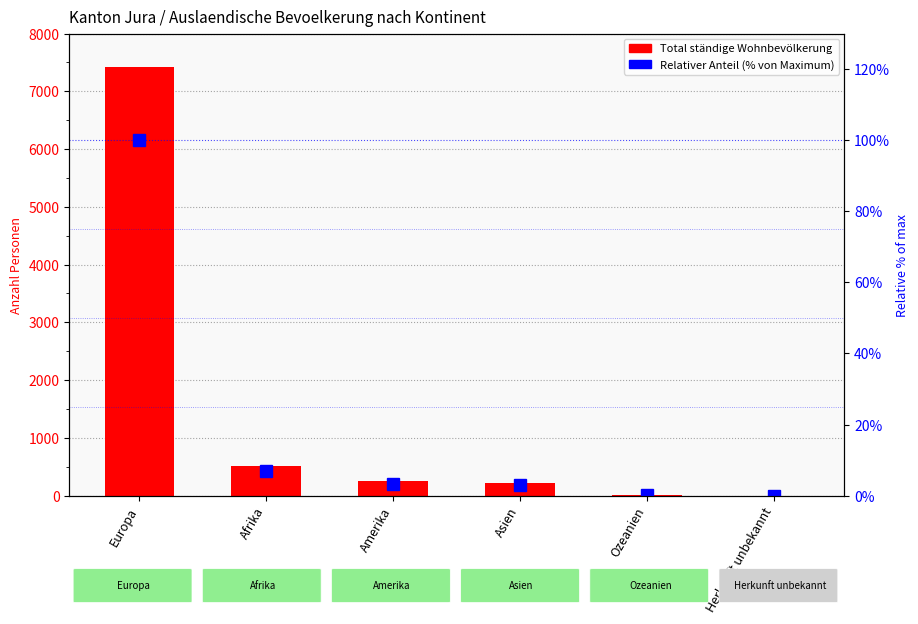

How many groups of bars are there?

6